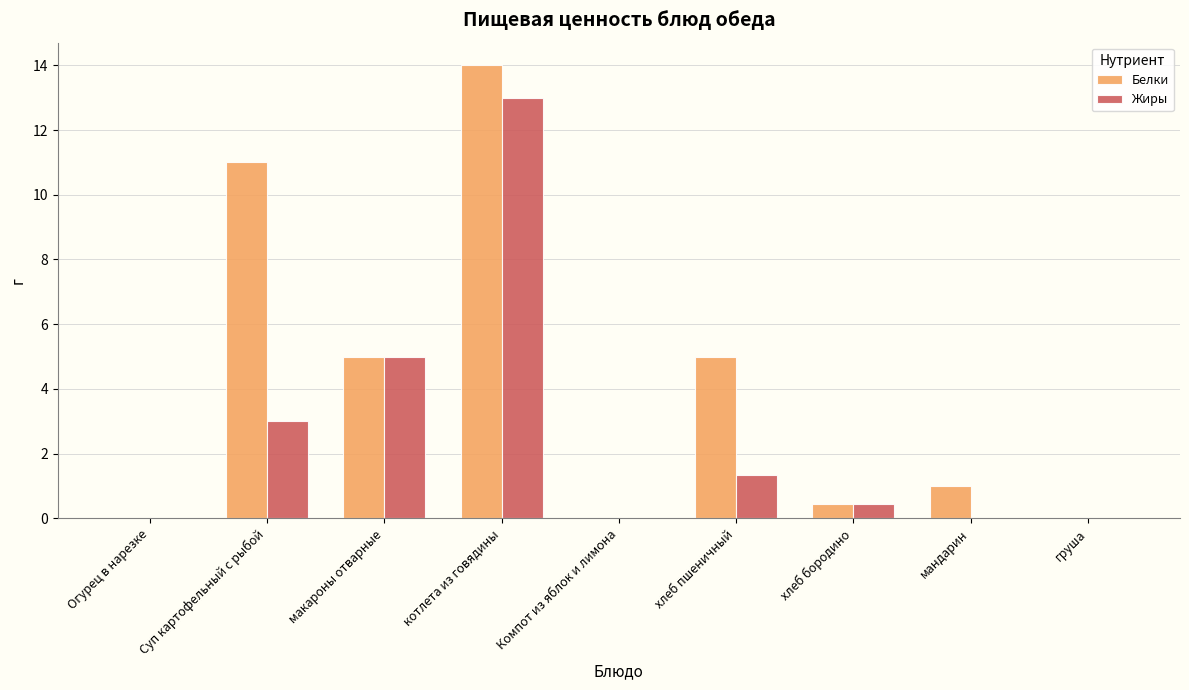

Are the bars horizontal?

No